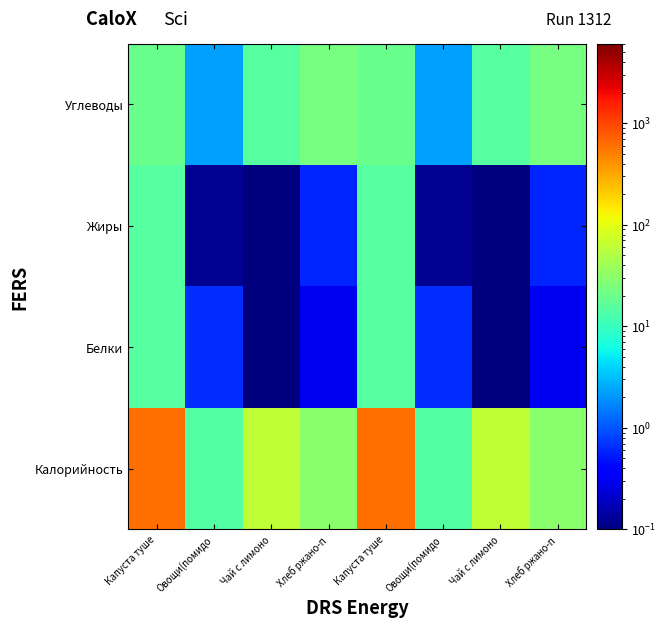

Reading left to right, list all the values displayed in this chart.

Калорийность: Капуста туше=608.0	Овощи(помидо=14.4	Чай с лимоно=61.0	Хлеб ржано-п=30.5	Капуста туше=608.0	Овощи(помидо=14.4	Чай с лимоно=61.0	Хлеб ржано-п=30.5
Белки: Капуста туше=14.9	Овощи(помидо=0.7	Чай с лимоно=0.1	Хлеб ржано-п=0.3	Капуста туше=14.9	Овощи(помидо=0.7	Чай с лимоно=0.1	Хлеб ржано-п=0.3
Жиры: Капуста туше=15.3	Овощи(помидо=0.1	Чай с лимоно=0.0	Хлеб ржано-п=0.6	Капуста туше=15.3	Овощи(помидо=0.1	Чай с лимоно=0.0	Хлеб ржано-п=0.6
Углеводы: Капуста туше=19.5	Овощи(помидо=2.3	Чай с лимоно=15.2	Хлеб ржано-п=23.0	Капуста туше=19.5	Овощи(помидо=2.3	Чай с лимоно=15.2	Хлеб ржано-п=23.0